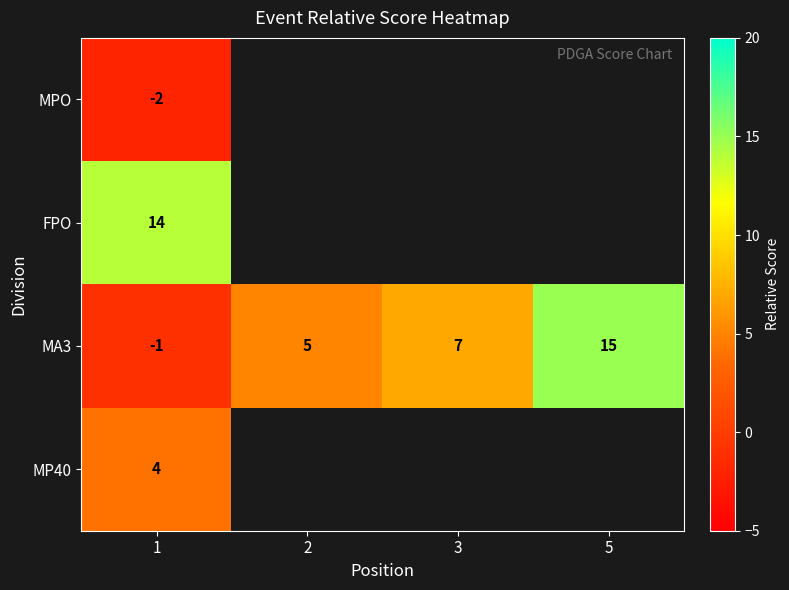

The value of MP40 at 1 is 4. True or false?

True